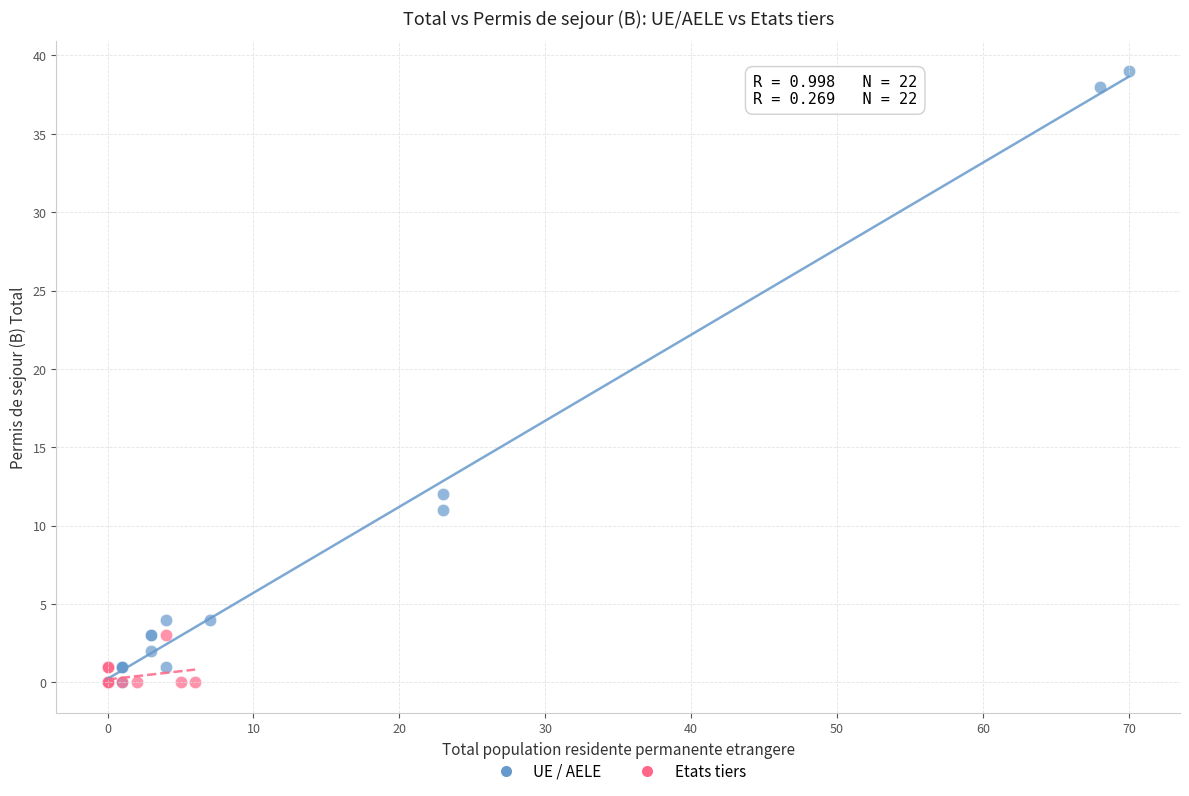

What are all the series names shown in the legend?

UE / AELE, Etats tiers